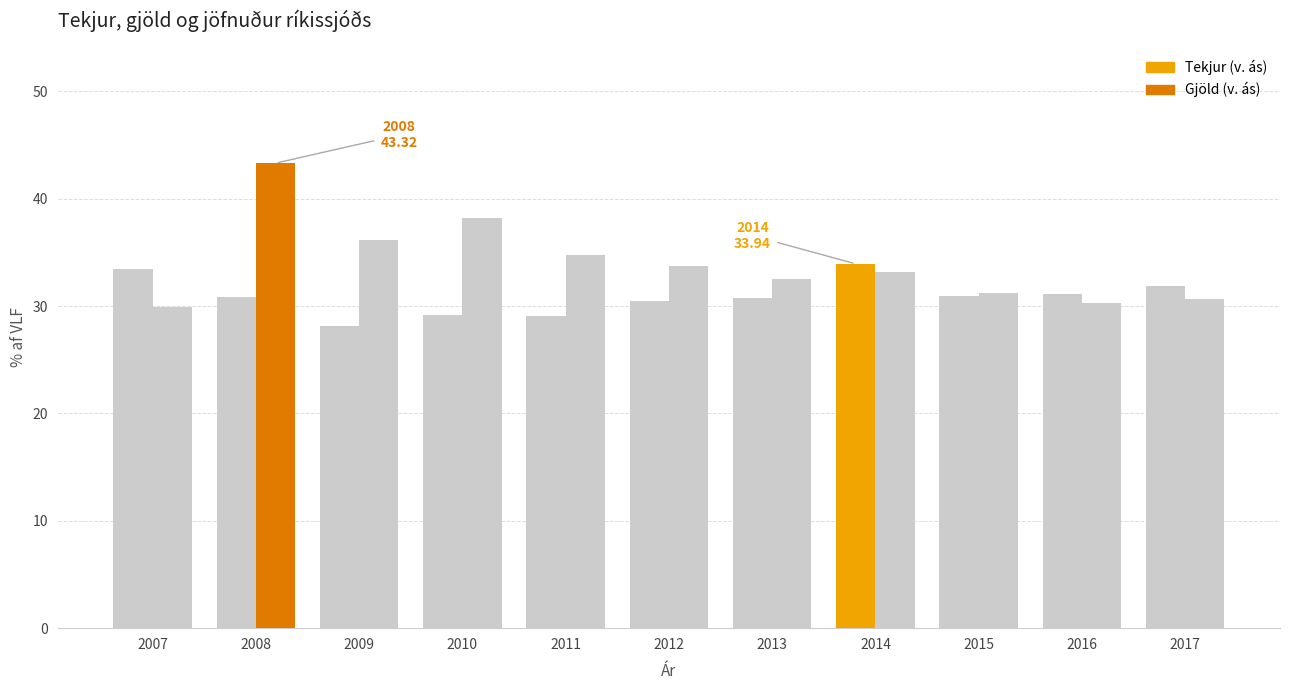

The value of Tekjur (v. ás) at 2011 is 13.4. True or false?

False